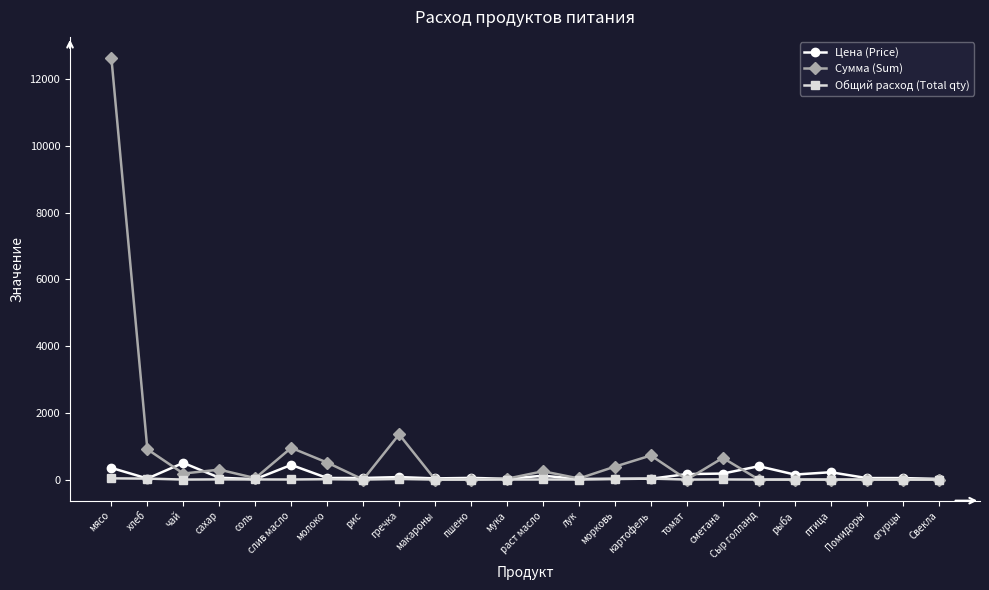

True or false: Сумма (Sum) has more than 1 interior local peaks.

True